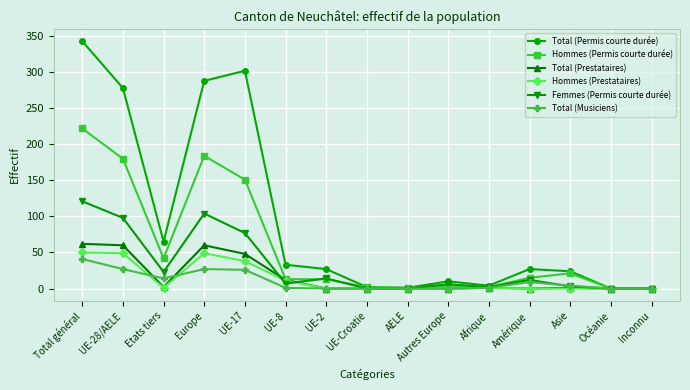

What is the highest value of the Hommes (Permis courte durée) series?

222